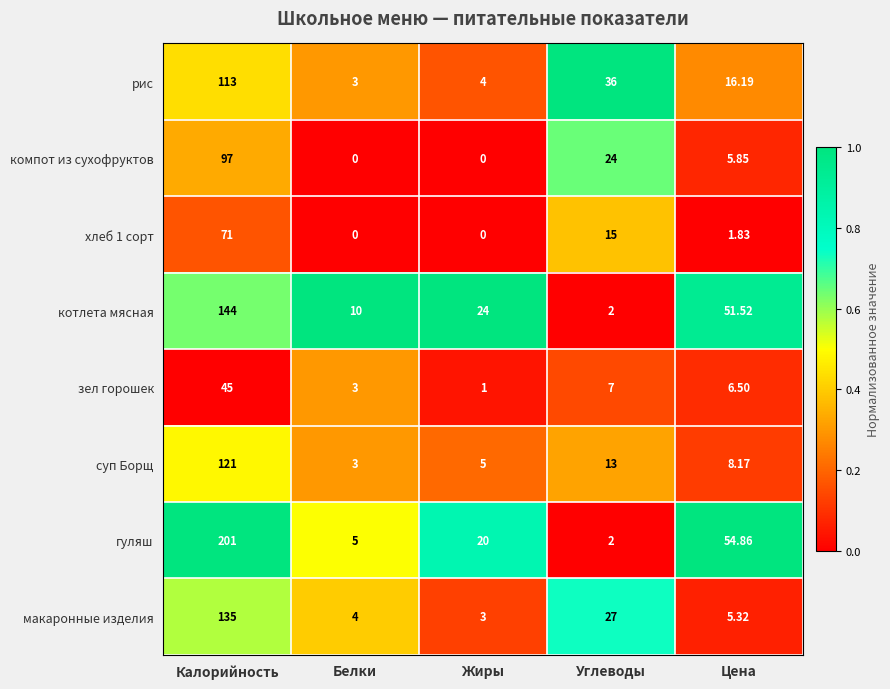

Count the number of categories in the chart.

5